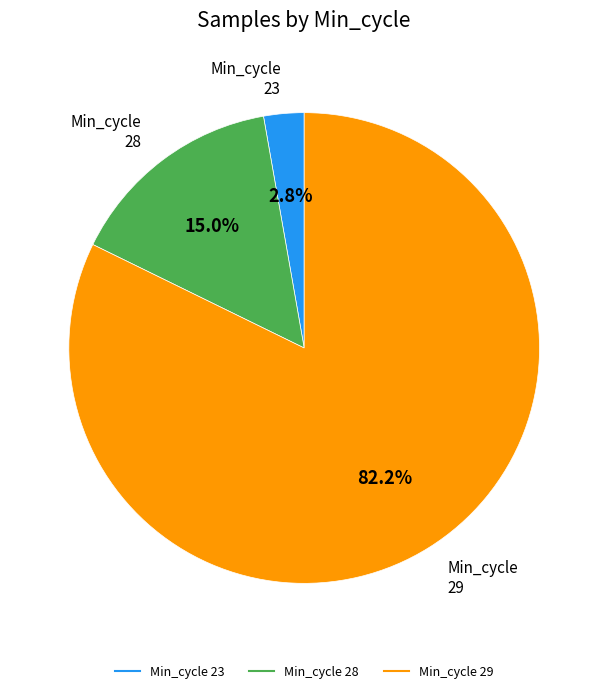

Is there a majority slice in this chart?

Yes